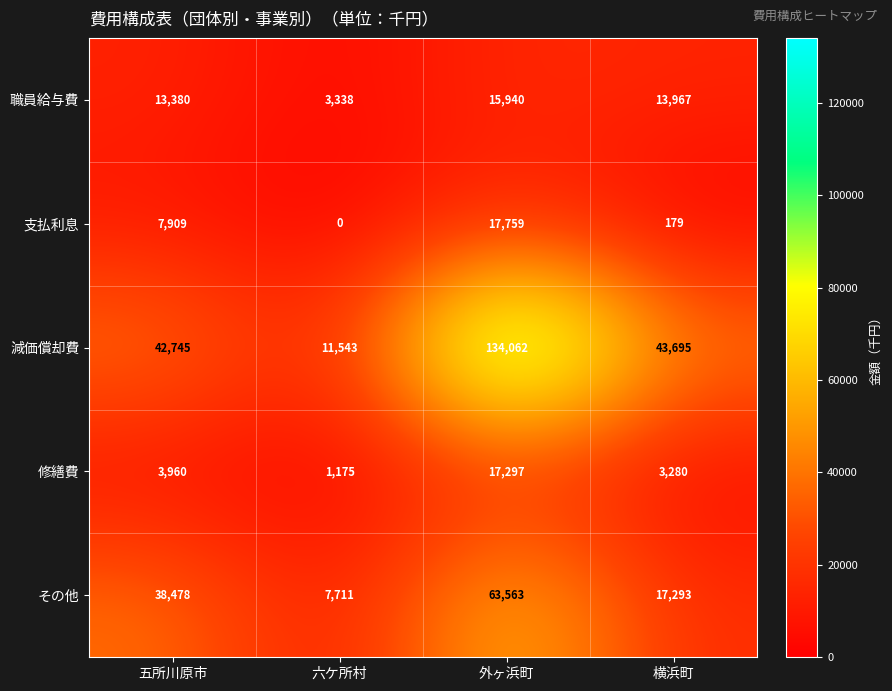

True or false: その他 has a value of 25004 at 横浜町.

False